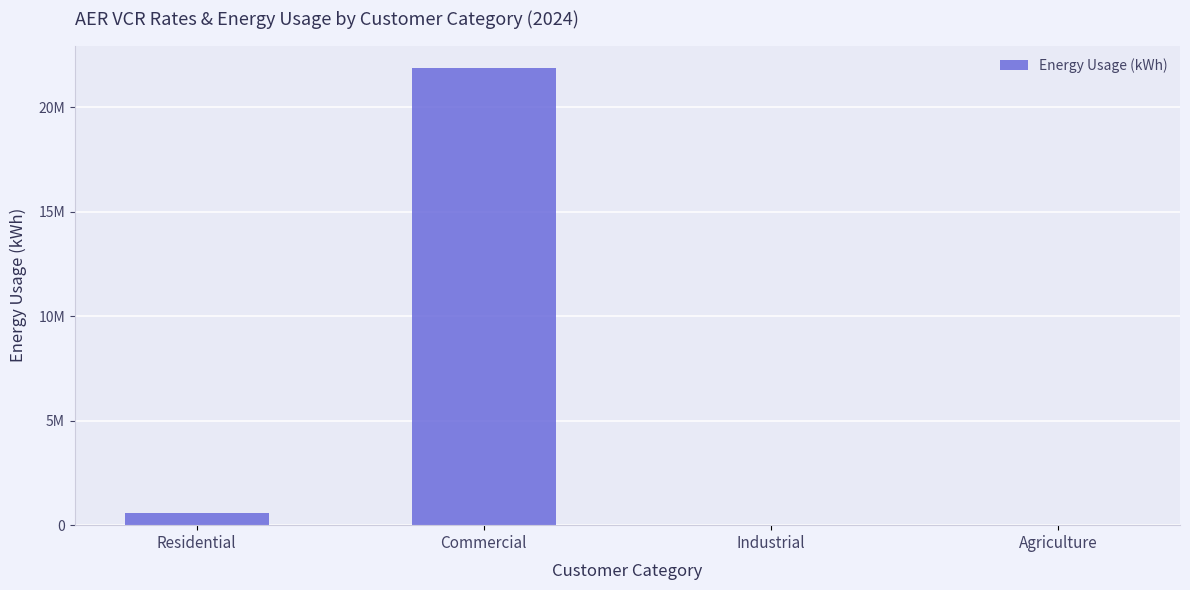

What is the label of the 2nd bar from the left?

Commercial